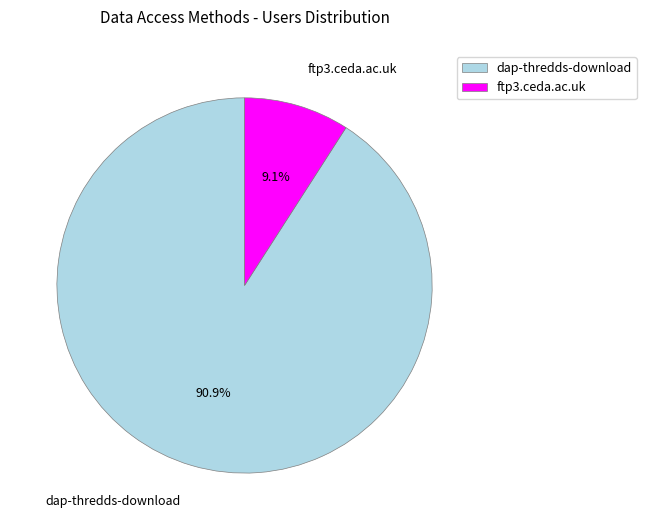

True or false: ftp3.ceda.ac.uk accounts for 9% of the total.

True